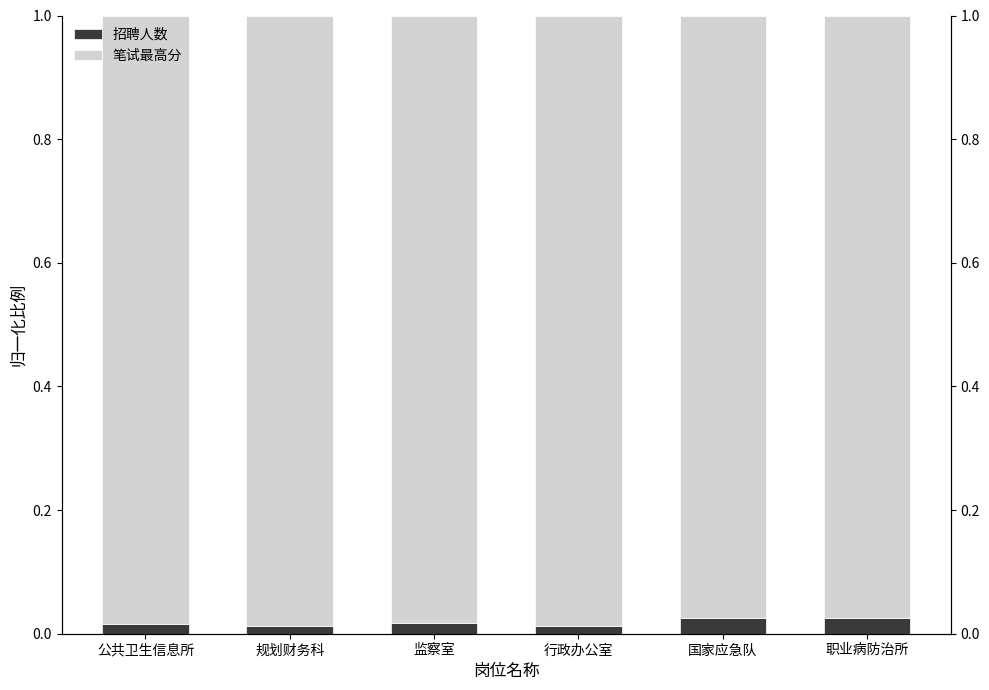

What is the total value across all series at 职业病防治所?

1.0